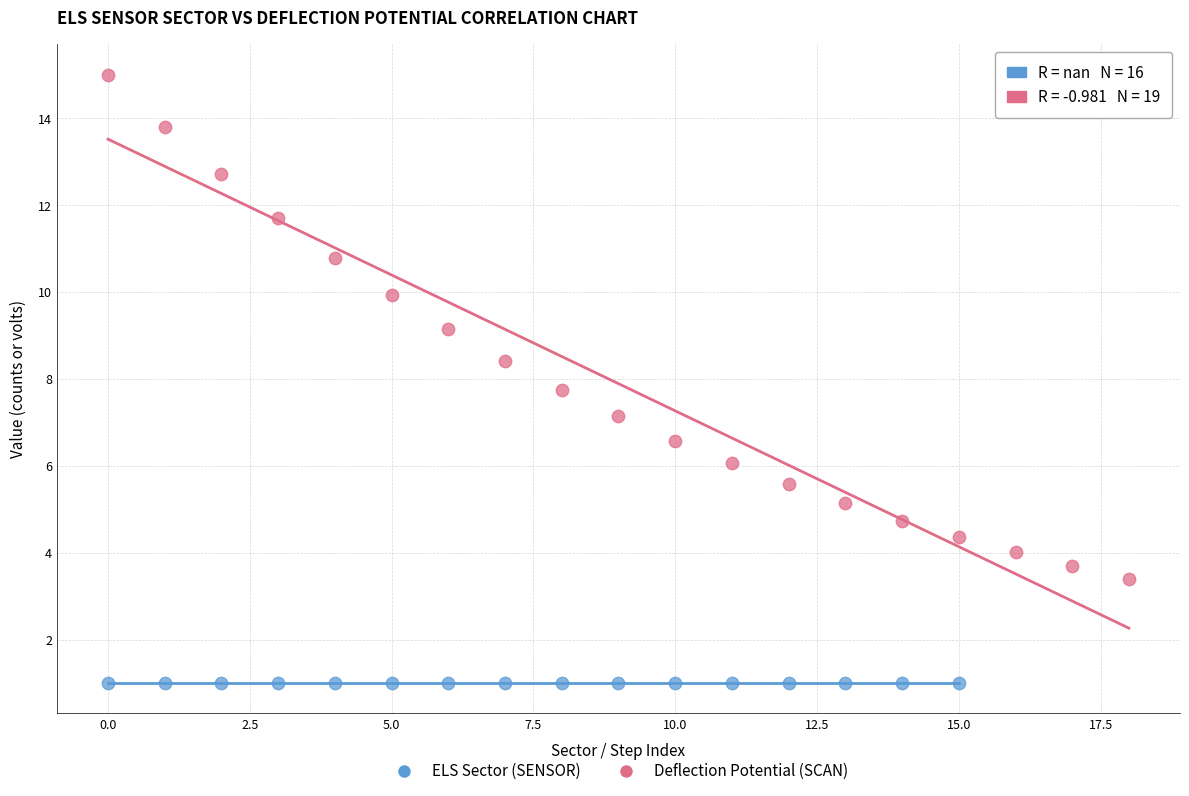

Which series reaches the minimum Y coordinate?

ELS Sector (SENSOR)